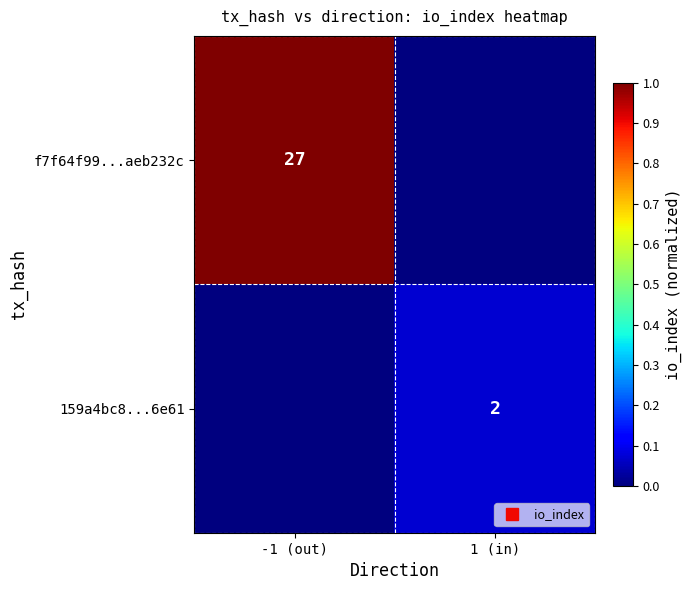

What is the difference between the highest and lowest values at -1 (out)?

1.0